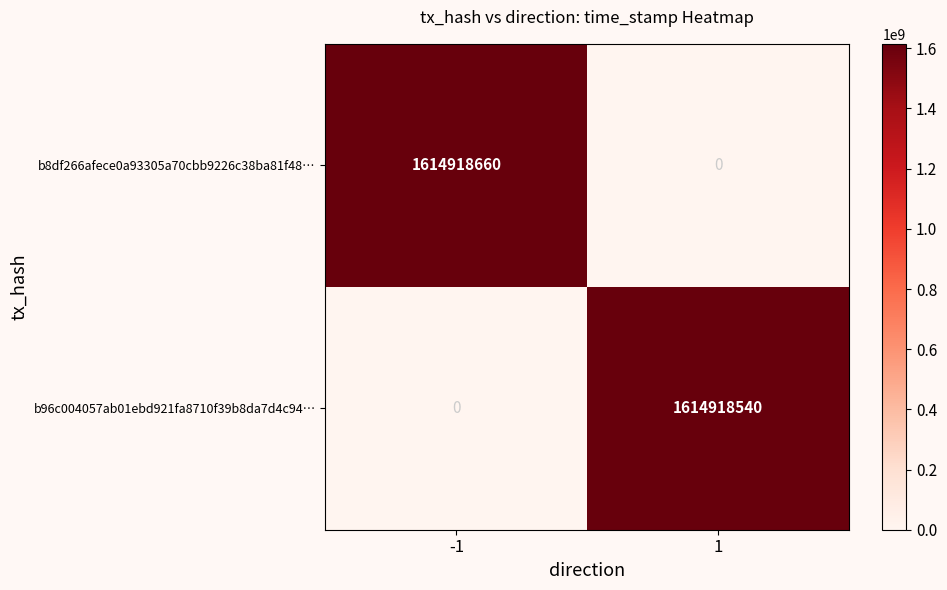

Reading left to right, list all the values displayed in this chart.

b8df266afece0a93305a70cbb9226c38ba81f48…: -1=1614918660	1=0
b96c004057ab01ebd921fa8710f39b8da7d4c94…: -1=0	1=1614918540